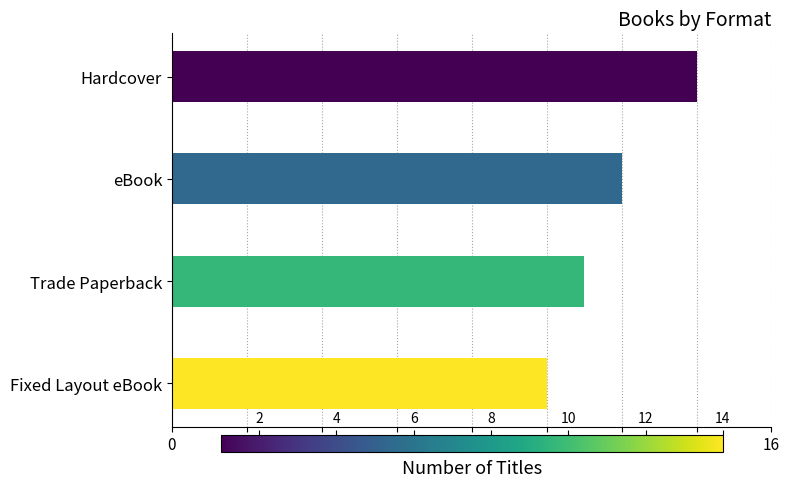

Does the chart contain stacked bars?

No